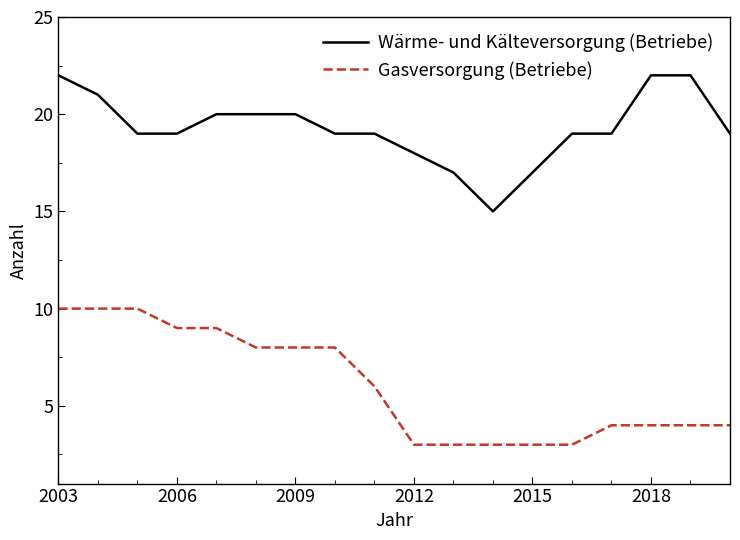

True or false: Wärme- und Kälteversorgung (Betriebe) and Gasversorgung (Betriebe) cross at least once.

False